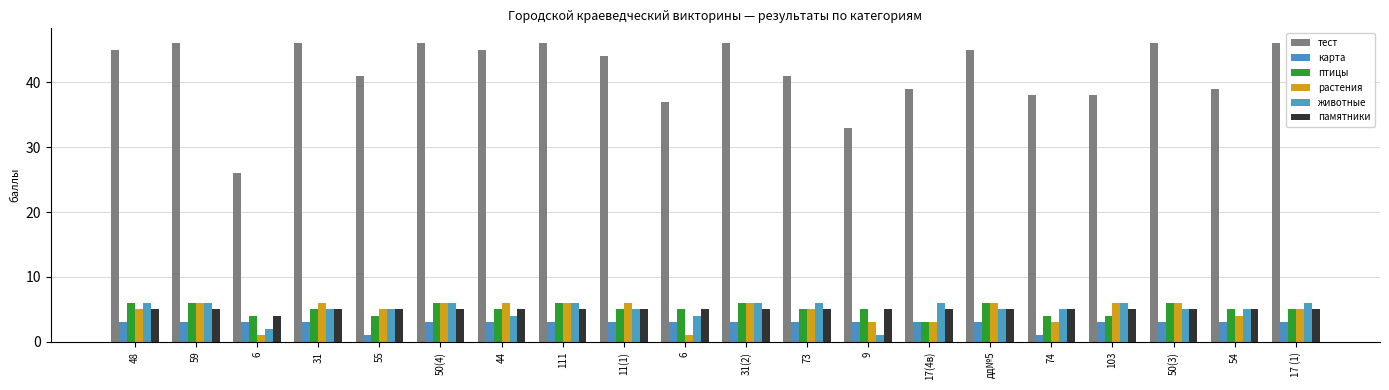

What are all the series names shown in the legend?

тест, карта, птицы, растения, животные, памятники